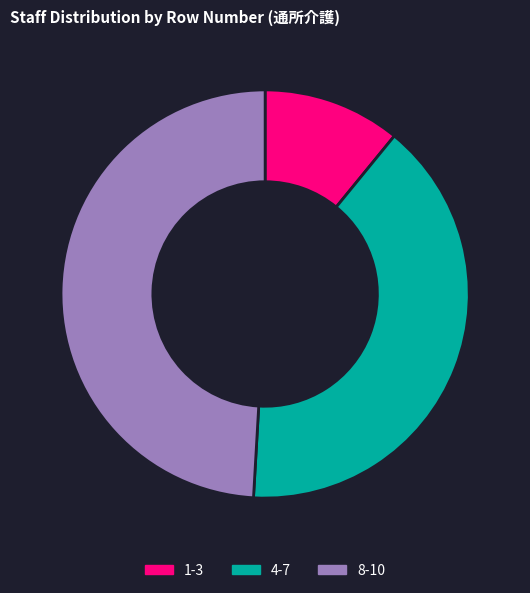

Is the sum of 8-10 and 1-3 greater than half?

Yes